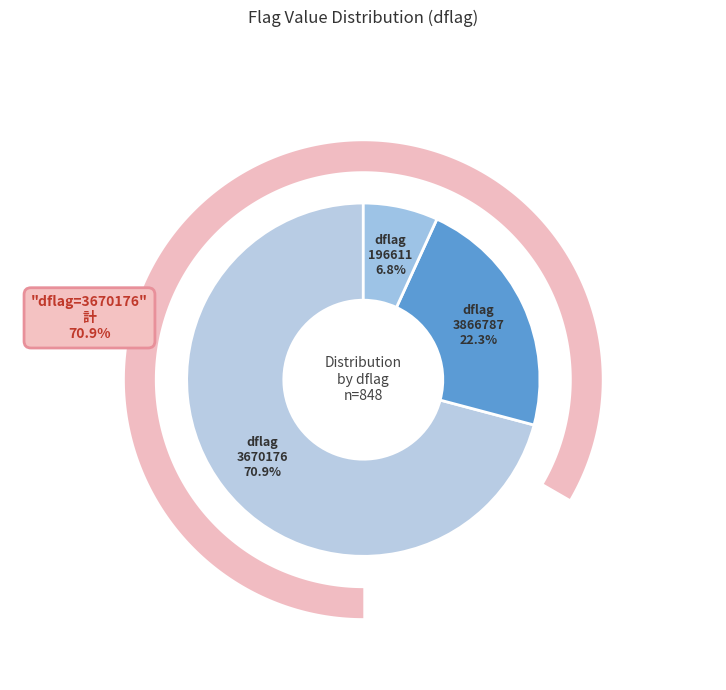

Is it true that dflag=3670176 is 59% of the pie?

False